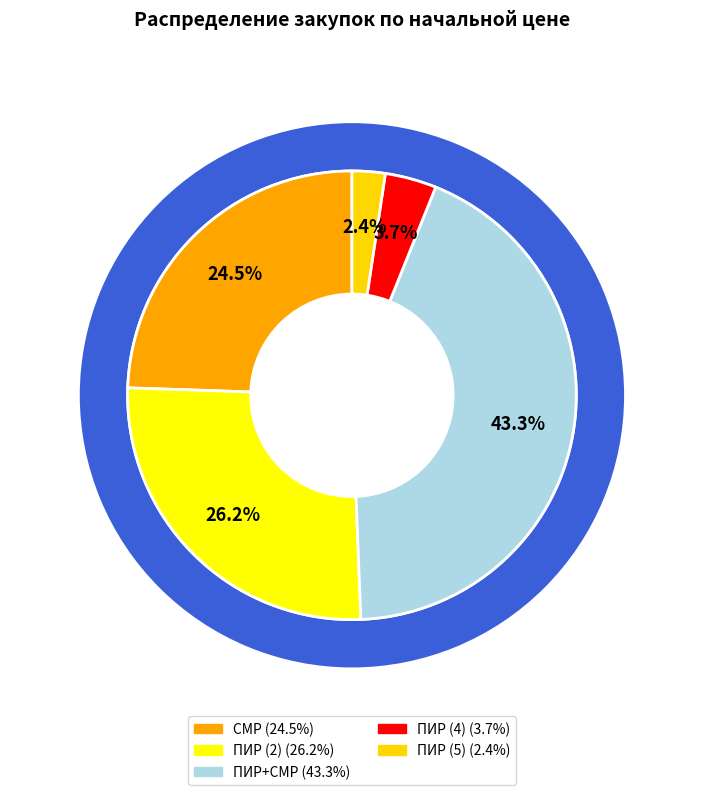

Which slice is the smallest?

ПИР (5)